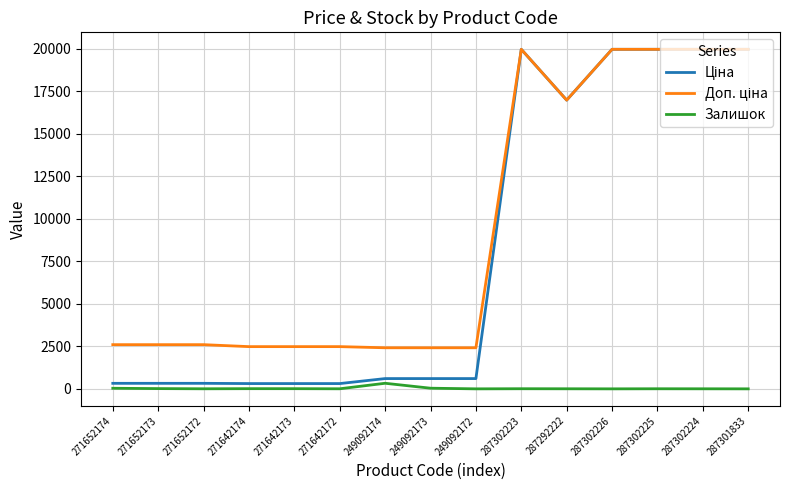

The Залишок series shows 5.0 at 287302225. True or false?

True